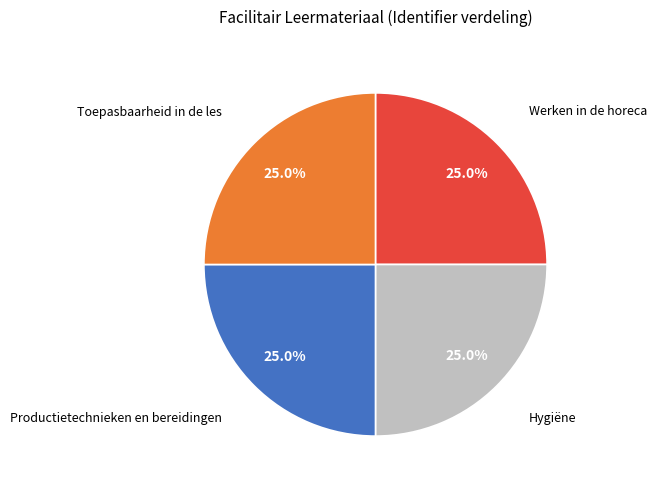

To the nearest percent, what percentage of the pie is Productietechnieken en bereidingen?

25%